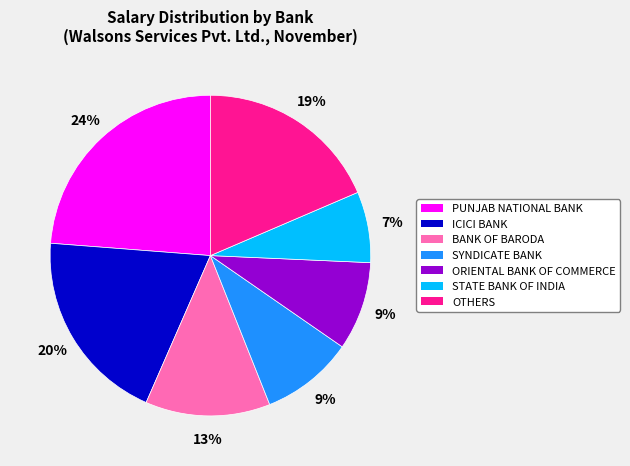

To the nearest percent, what is the combined percentage of SYNDICATE BANK and PUNJAB NATIONAL BANK?

33%